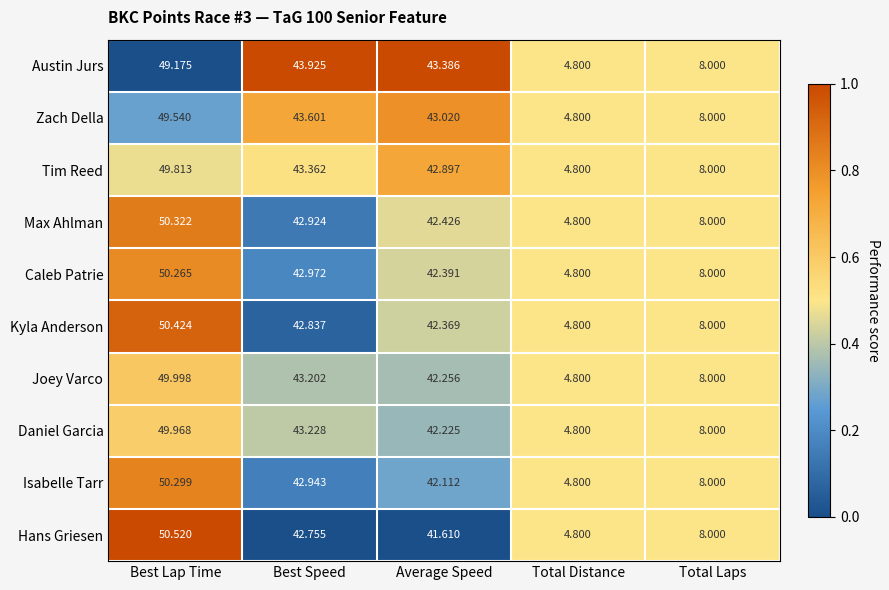

At which label does Kyla Anderson first exceed 42?

Best Lap Time